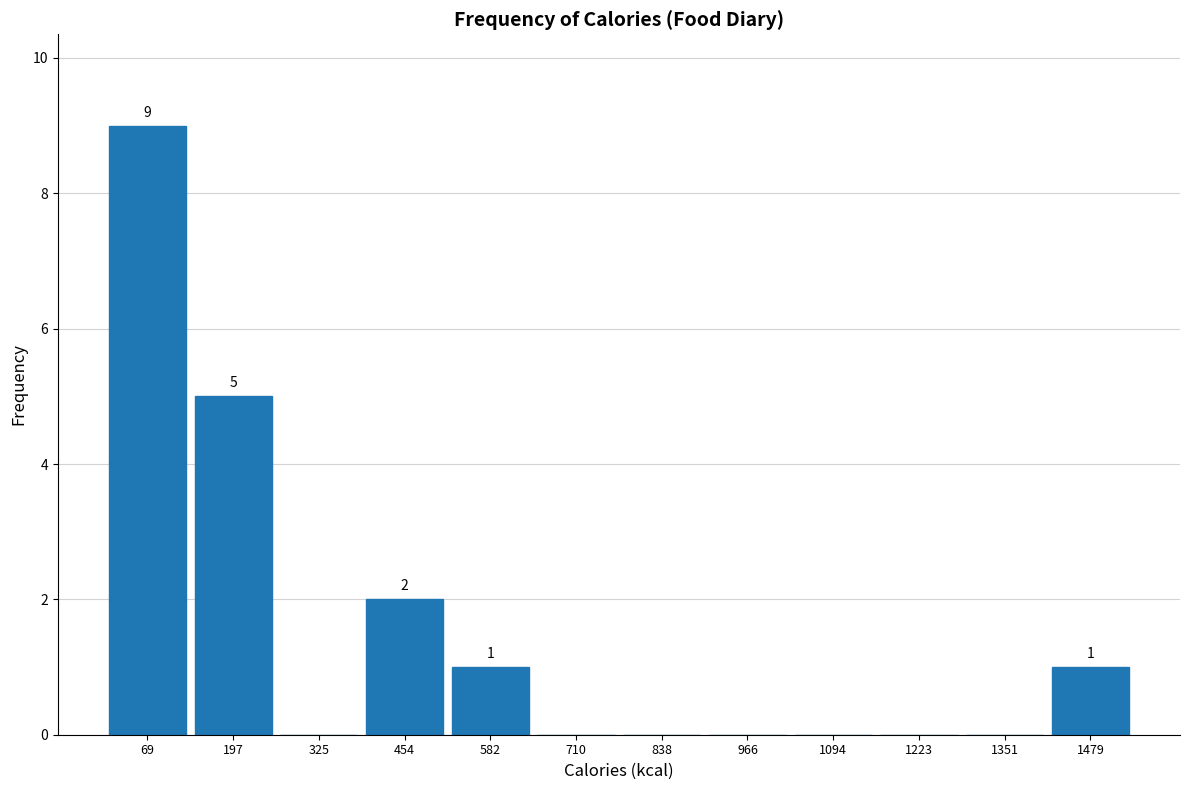

Over which range of the x-axis is the bar tallest?

0 to 140